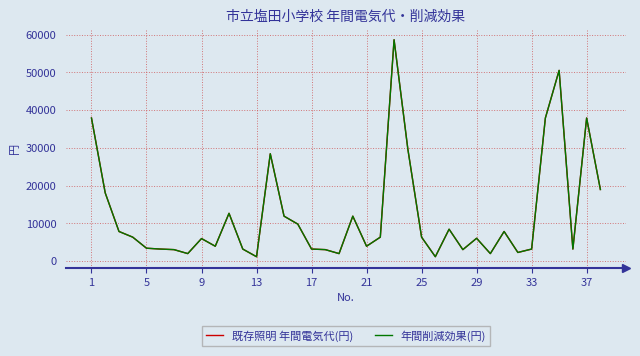

List the series in order of their peak value, lowest first.

既存照明 年間電気代(円), 年間削減効果(円)